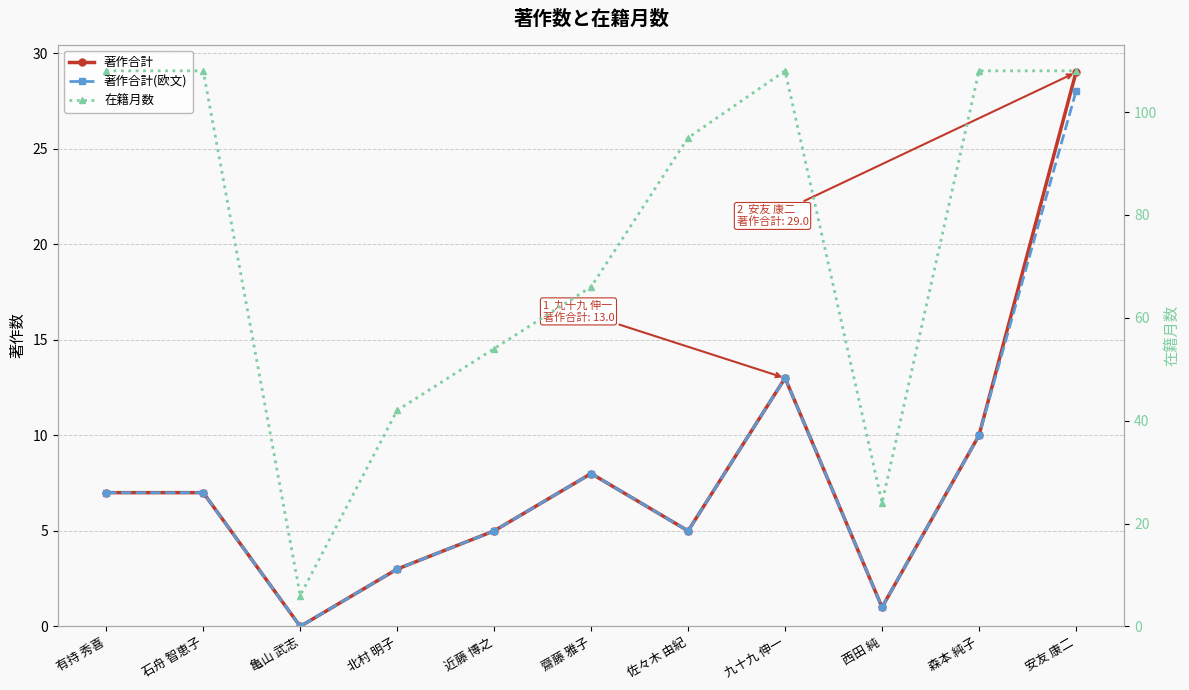

Is this an area chart (filled region under the line)?

No